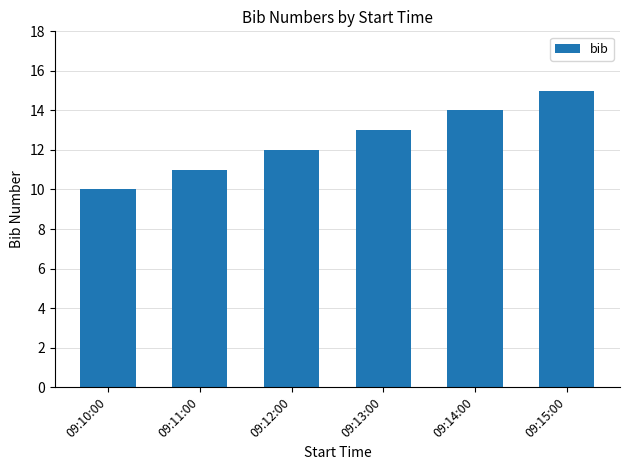

Reading left to right, extract all data points from this chart.

09:10:00=10	09:11:00=11	09:12:00=12	09:13:00=13	09:14:00=14	09:15:00=15